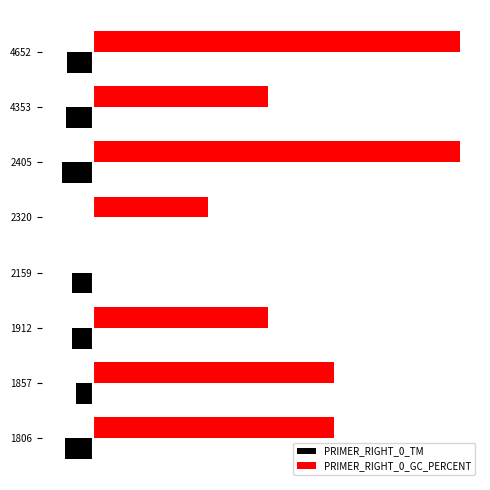

What are all the series names shown in the legend?

PRIMER_RIGHT_0_TM, PRIMER_RIGHT_0_GC_PERCENT